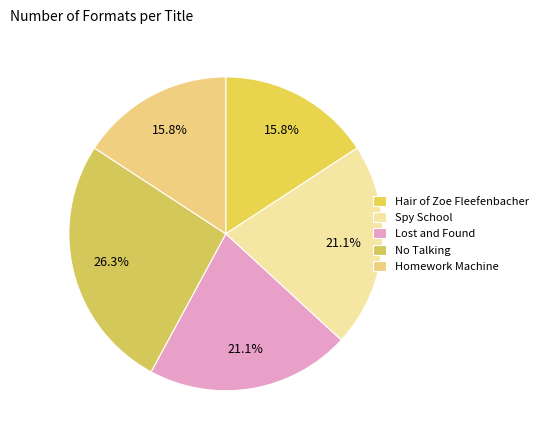

To the nearest percent, what portion does No Talking represent?

26%